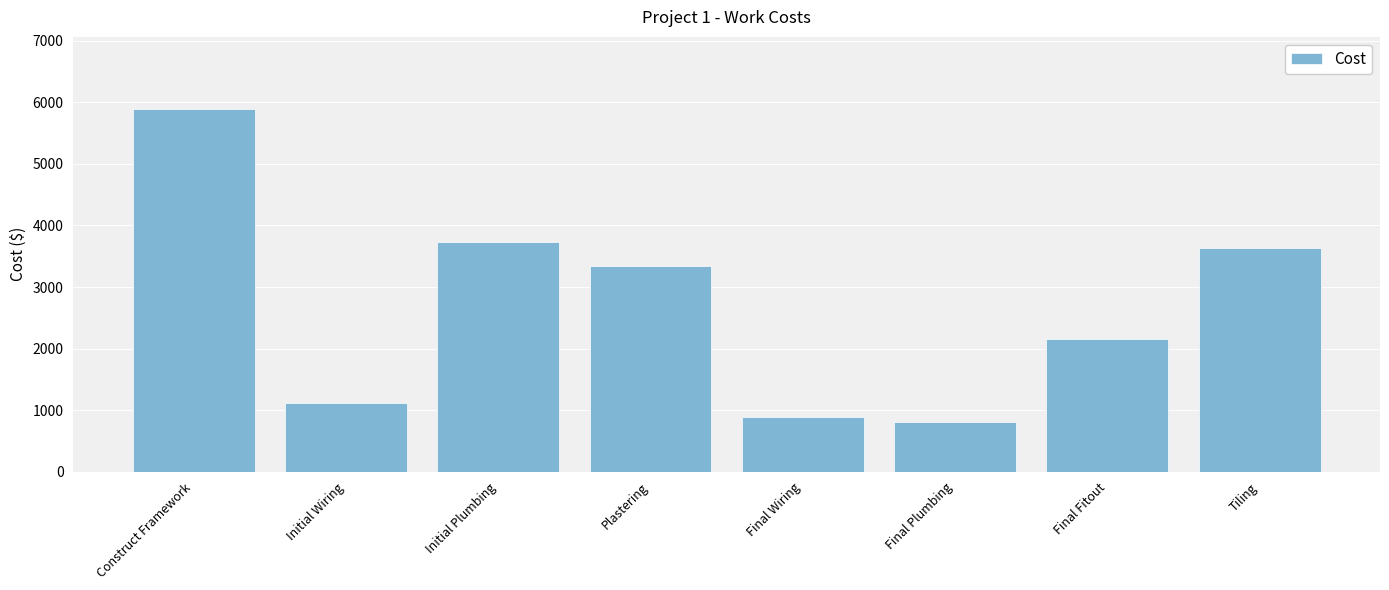

Which has a higher value, Initial Plumbing or Final Plumbing?

Initial Plumbing